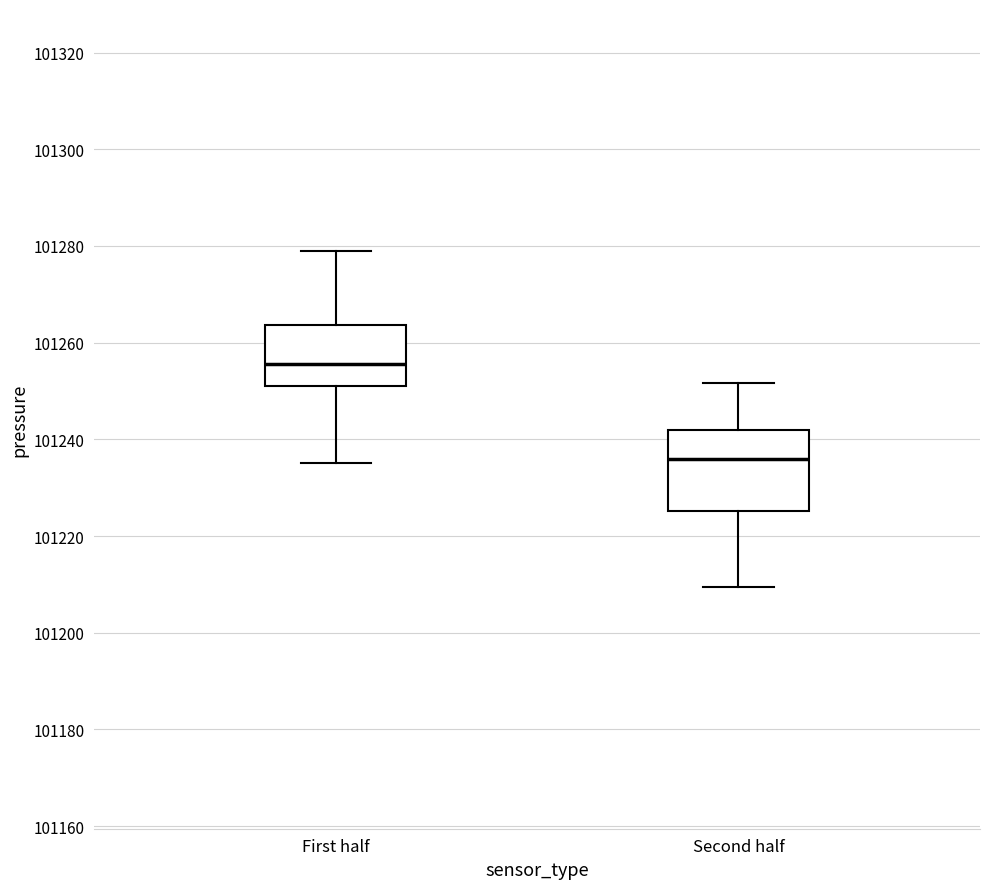

Which box has the lowest median line?

Second half